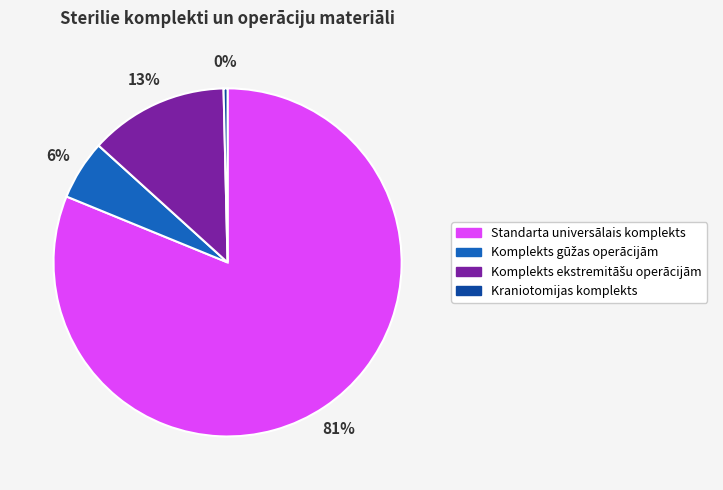

What percentage is the Standarta universālais komplekts slice, to the nearest percent?

81%